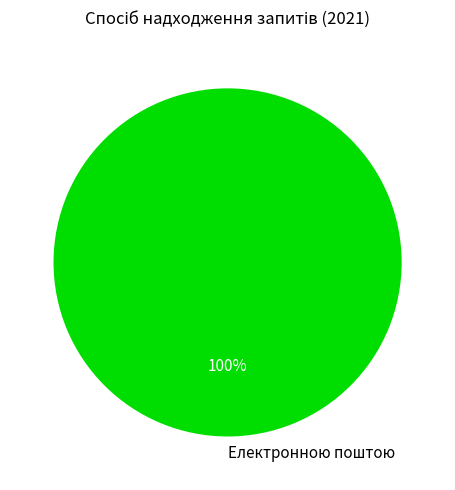

Is it true that Електронною поштою is 100% of the pie?

True